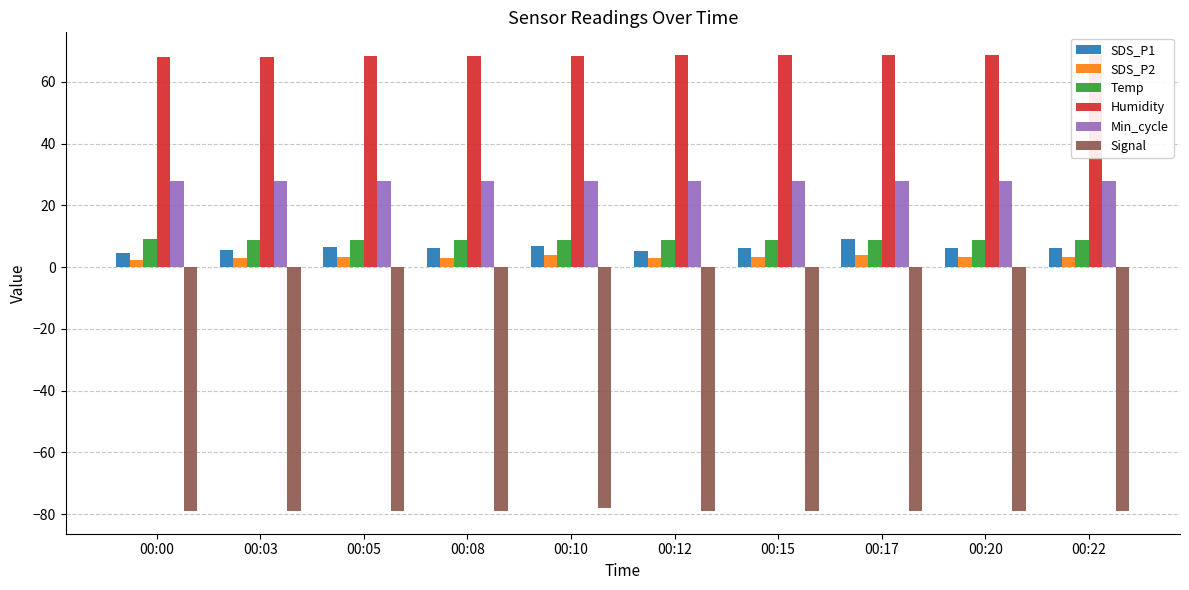

The value of Humidity at 00:12 is 68.6. True or false?

True